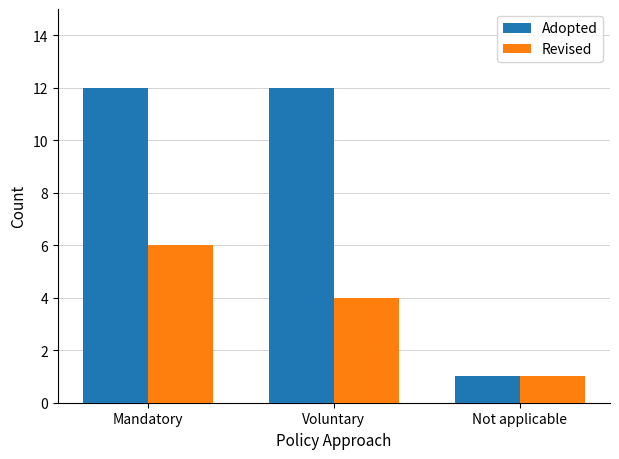

Reading left to right, list all the values displayed in this chart.

Adopted: 12	12	1
Revised: 6	4	1